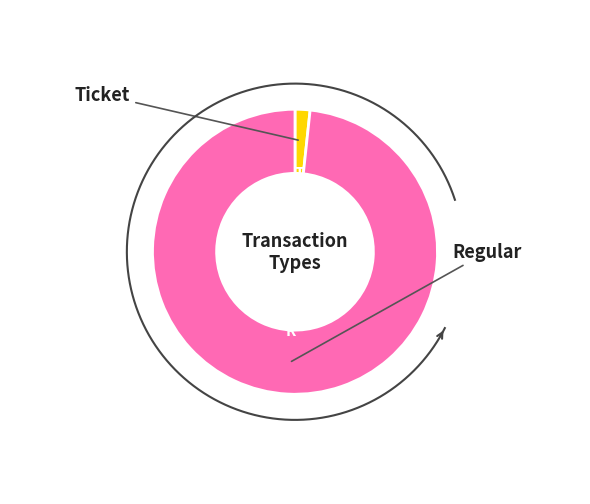

To the nearest percent, what is the average slice percentage?

50%